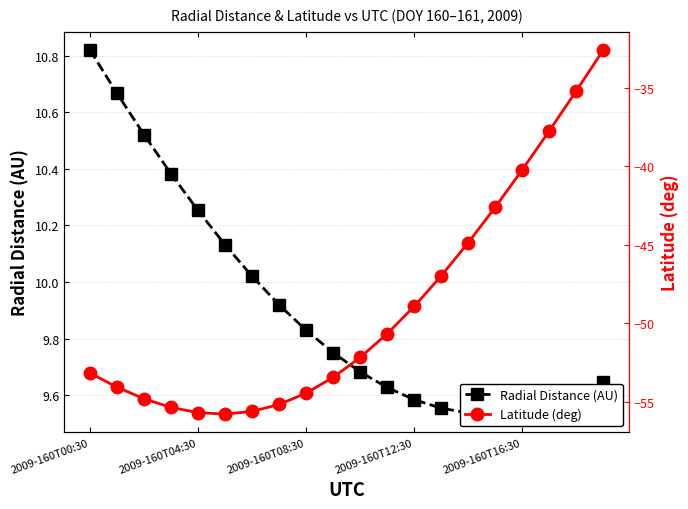

Where is Latitude (deg) nearest to the value -44?

14